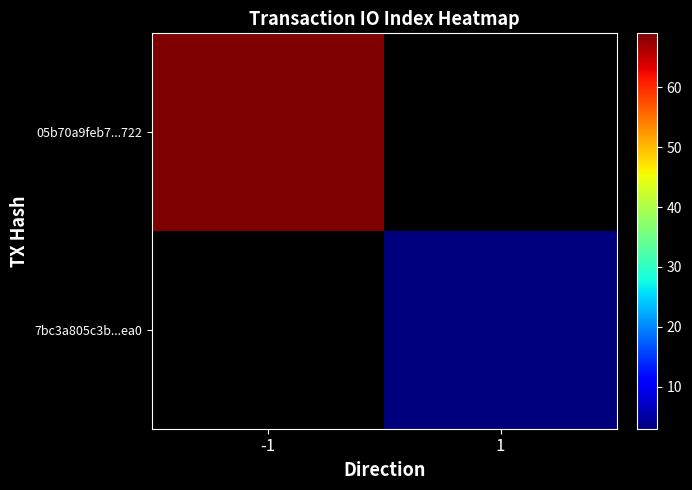

Count the number of categories in the chart.

2